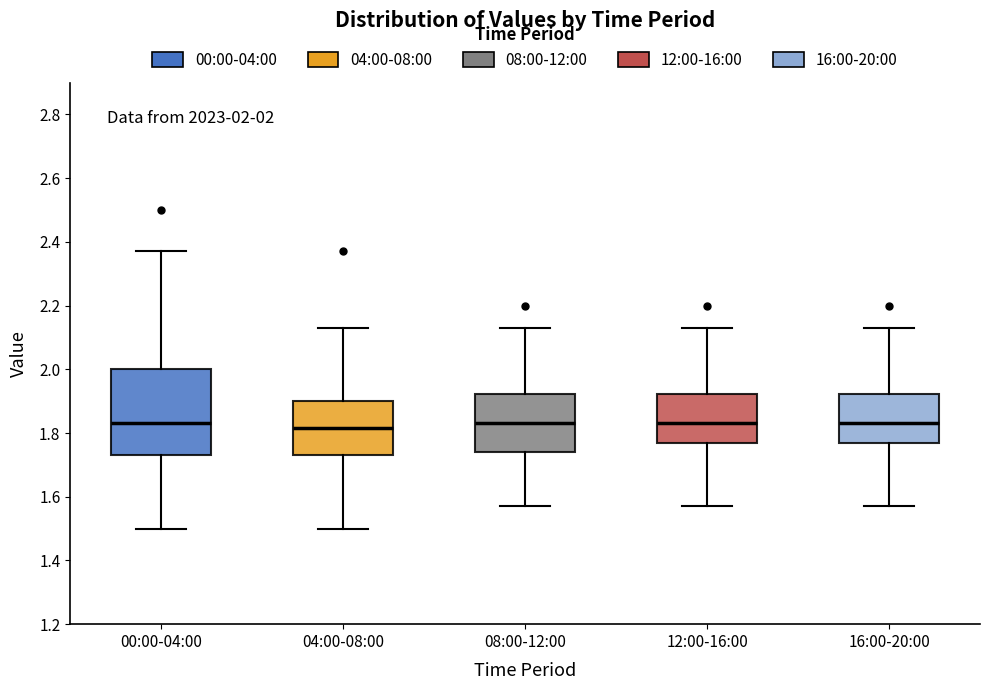

Comparing the boxes themselves (not the whiskers), which one is the tallest?

00:00-04:00